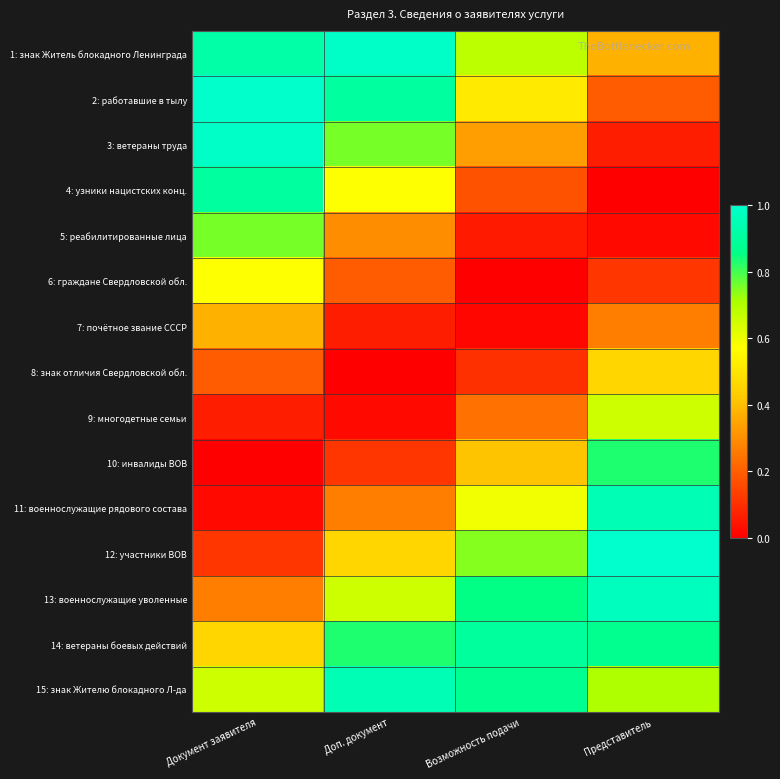

At Доп. документ, list the series in order from smallest to largest.

8: знак отличия Свердловской обл., 9: многодетные семьи, 7: почётное звание СССР, 10: инвалиды ВОВ, 6: граждане Свердловской обл., 11: военнослужащие рядового состава, 5: реабилитированные лица, 12: участники ВОВ, 4: узники нацистских конц., 13: военнослужащие уволенные, 3: ветераны труда, 14: ветераны боевых действий, 2: работавшие в тылу, 15: знак Жителю блокадного Л-да, 1: знак Житель блокадного Ленинграда